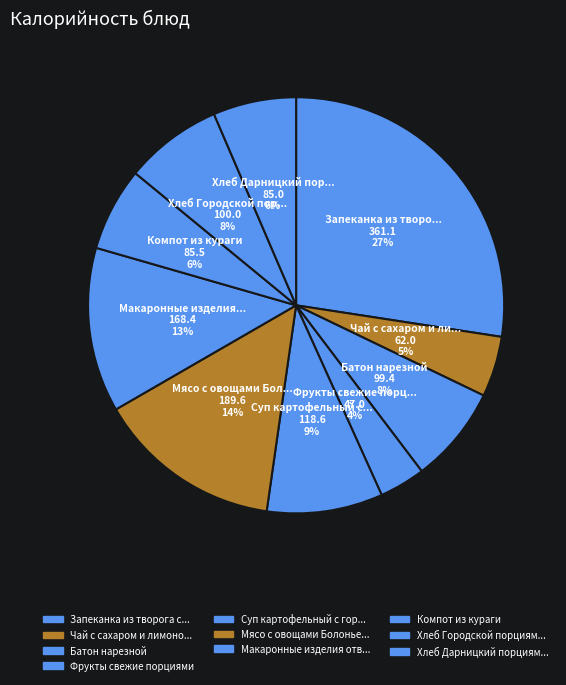

Which category has the biggest portion of the pie?

Запеканка из творога с вишней